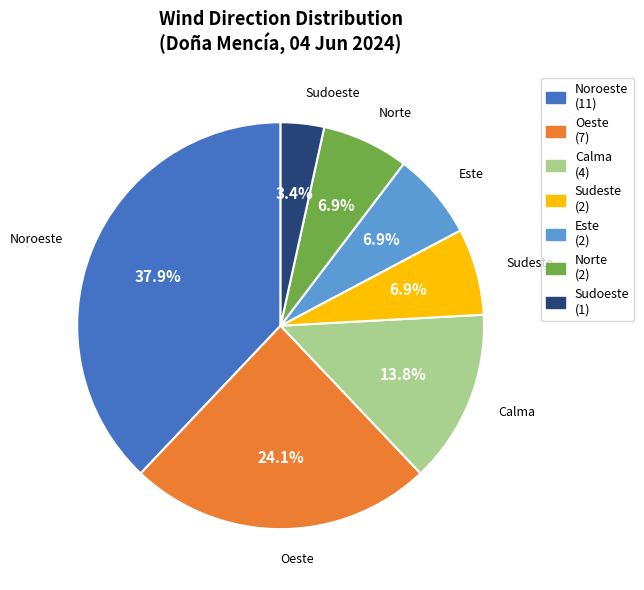

Between Este and Noroeste, which is larger?

Noroeste